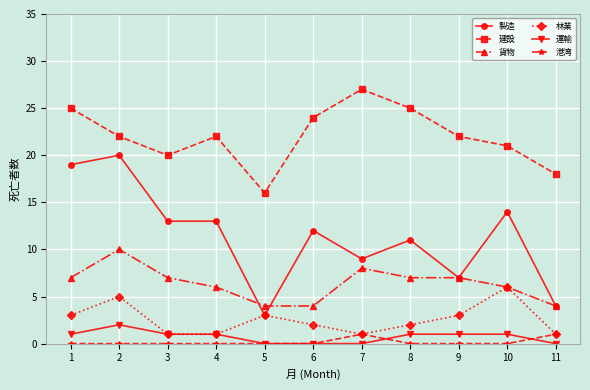

What are all the series names shown in the legend?

製造, 建設, 貨物, 林業, 運輸, 港湾